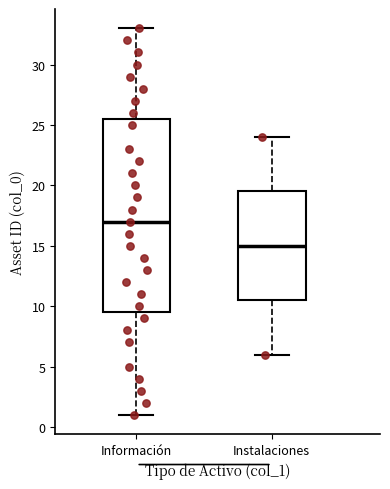

Reading left to right, read every box against the y-axis: the position of its median line, the range the box covers, and the ends of its whiskers. The values are not printed on the chart, so give them approximately, as read against the axis.

Información: median 17.0, box 9.5 to 25.5, whiskers 1.0 to 33.0
Instalaciones: median 15.0, box 10.5 to 19.5, whiskers 6.0 to 24.0